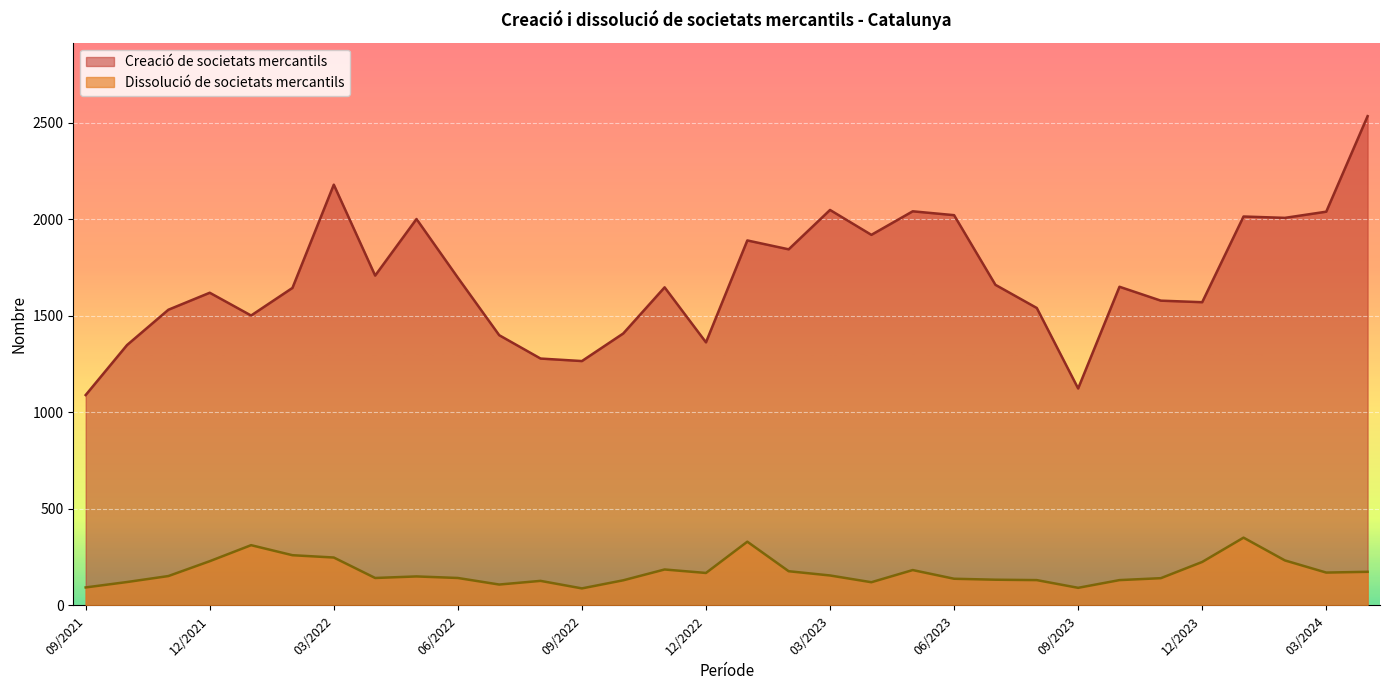

Reading left to right, what are all the values shown in this chart?

Creació de societats mercantils: 04/2024=2535	03/2024=2040	02/2024=2008	01/2024=2015	12/2023=1571	11/2023=1579	10/2023=1651	09/2023=1124	08/2023=1541	07/2023=1661	06/2023=2022	05/2023=2042	04/2023=1920	03/2023=2049	02/2023=1845	01/2023=1891	12/2022=1363	11/2022=1648	10/2022=1409	09/2022=1266	08/2022=1279	07/2022=1400	06/2022=1698	05/2022=2002	04/2022=1709	03/2022=2180	02/2022=1645	01/2022=1502	12/2021=1620	11/2021=1532	10/2021=1349	09/2021=1090
Dissolució de societats mercantils: 04/2024=174	03/2024=170	02/2024=233	01/2024=351	12/2023=225	11/2023=141	10/2023=131	09/2023=91	08/2023=131	07/2023=133	06/2023=138	05/2023=183	04/2023=120	03/2023=155	02/2023=177	01/2023=330	12/2022=168	11/2022=186	10/2022=130	09/2022=88	08/2022=127	07/2022=108	06/2022=142	05/2022=150	04/2022=142	03/2022=248	02/2022=260	01/2022=312	12/2021=229	11/2021=152	10/2021=121	09/2021=93